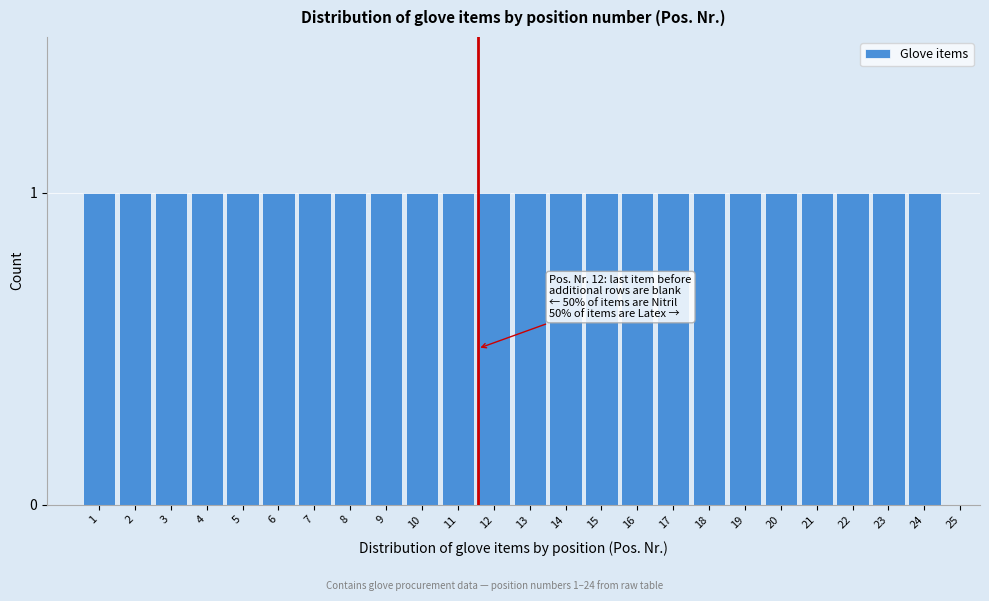

Reading right to left, transcribe all the data shown in this chart.

25=0	24=1	23=1	22=1	21=1	20=1	19=1	18=1	17=1	16=1	15=1	14=1	13=1	12=1	11=1	10=1	9=1	8=1	7=1	6=1	5=1	4=1	3=1	2=1	1=1